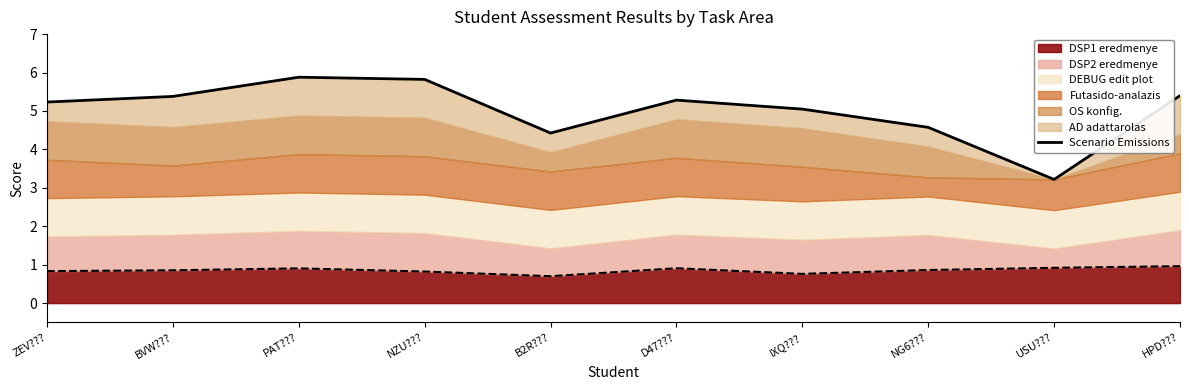

Which label corresponds to the largest value in the chart?

PAT???